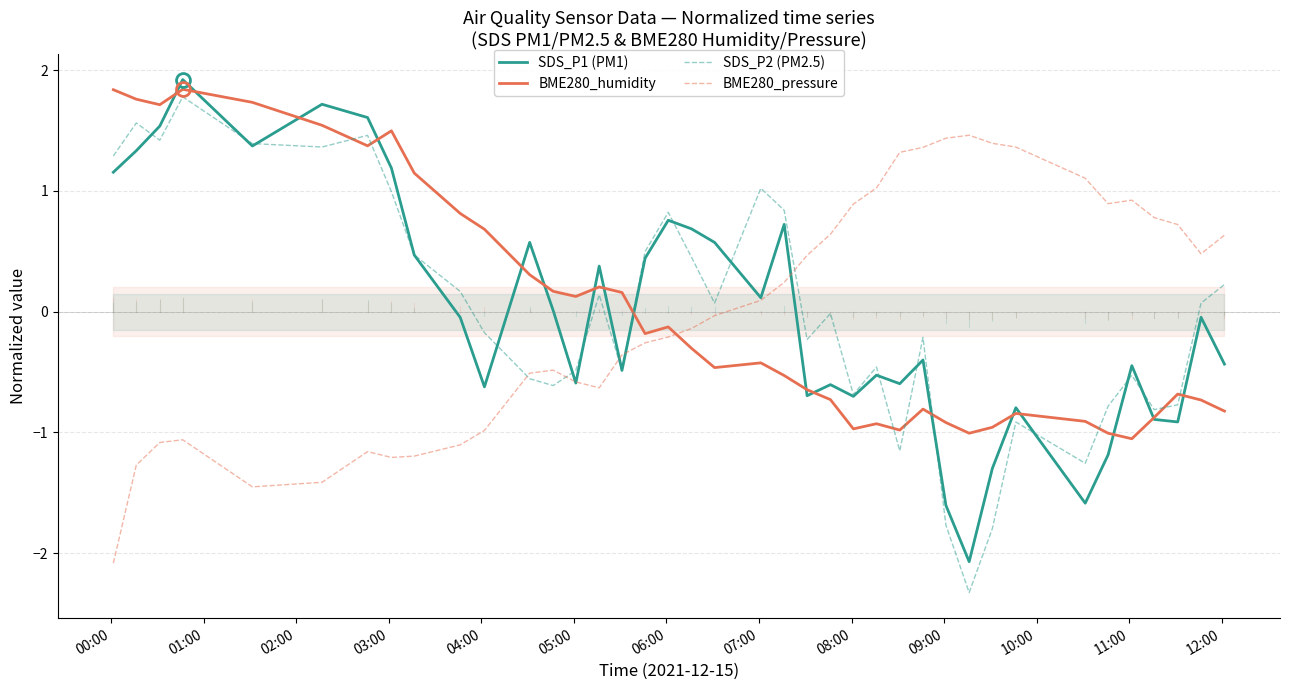

What is the minimum value for SDS_P1 (PM1)?

-2.1